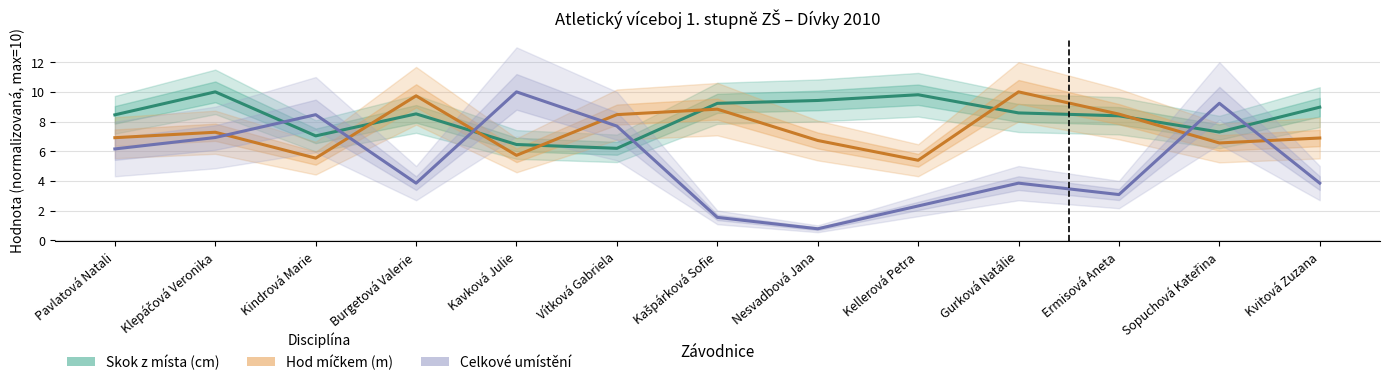

Which category has the lowest value across all series?

Nesvadbová Jana